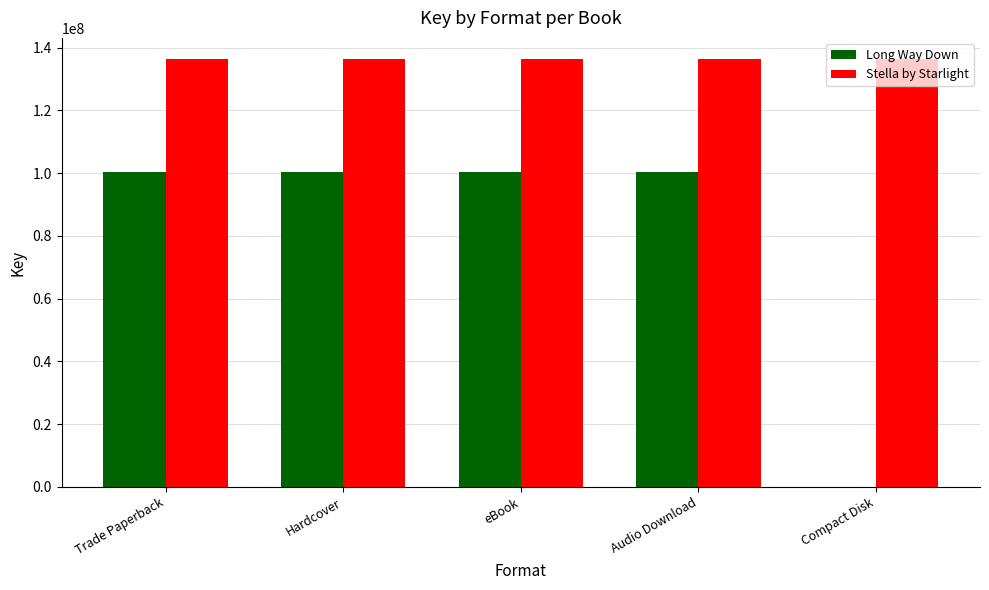

True or false: Long Way Down has a value of 100356512 at eBook.

True